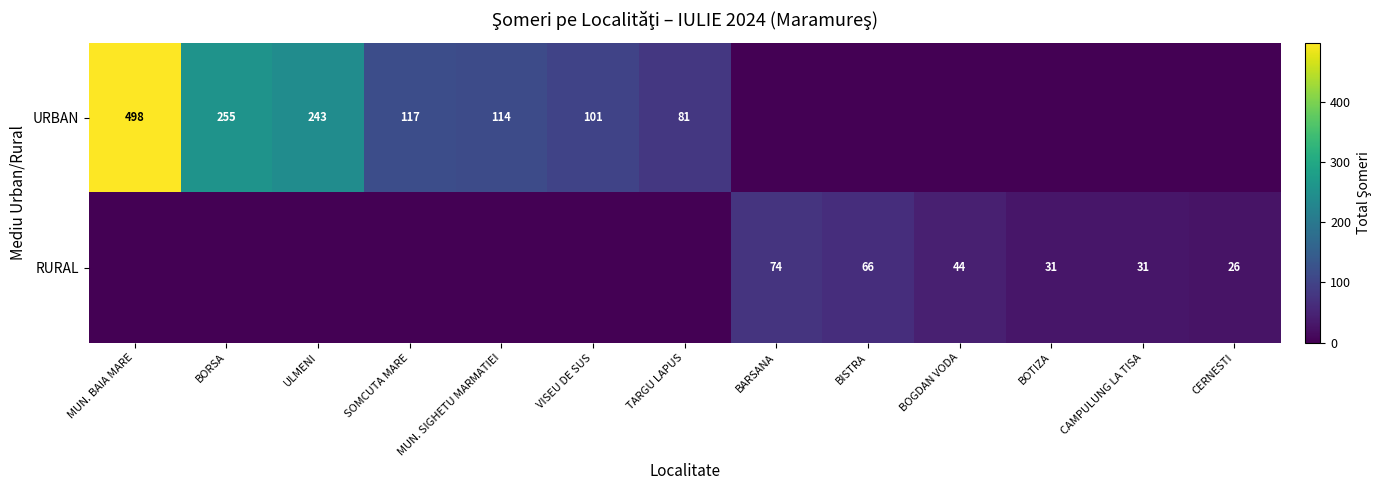

The RURAL series shows 44 at BOGDAN VODA. True or false?

True